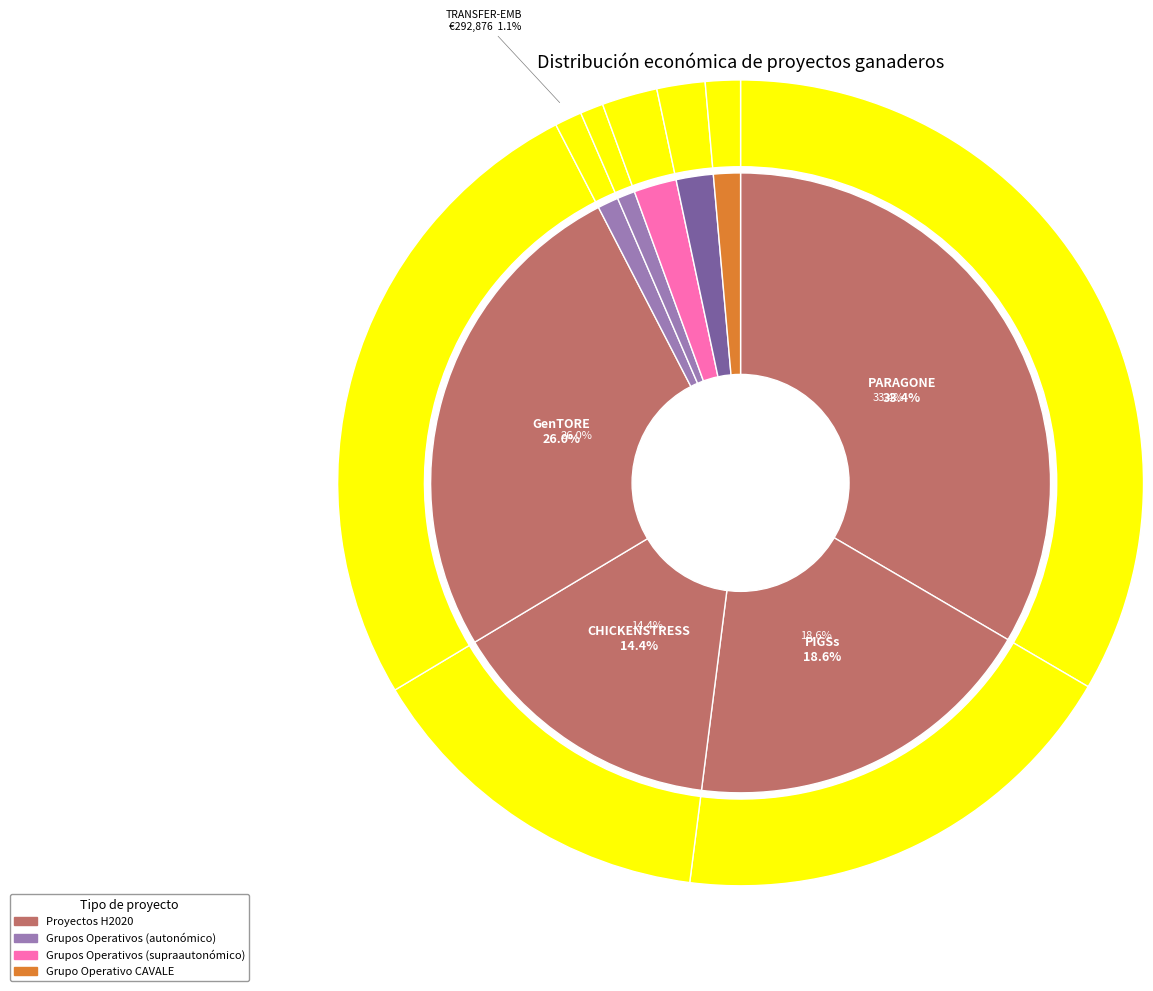

How much of the chart is everything except PARAGONE?

66.6%